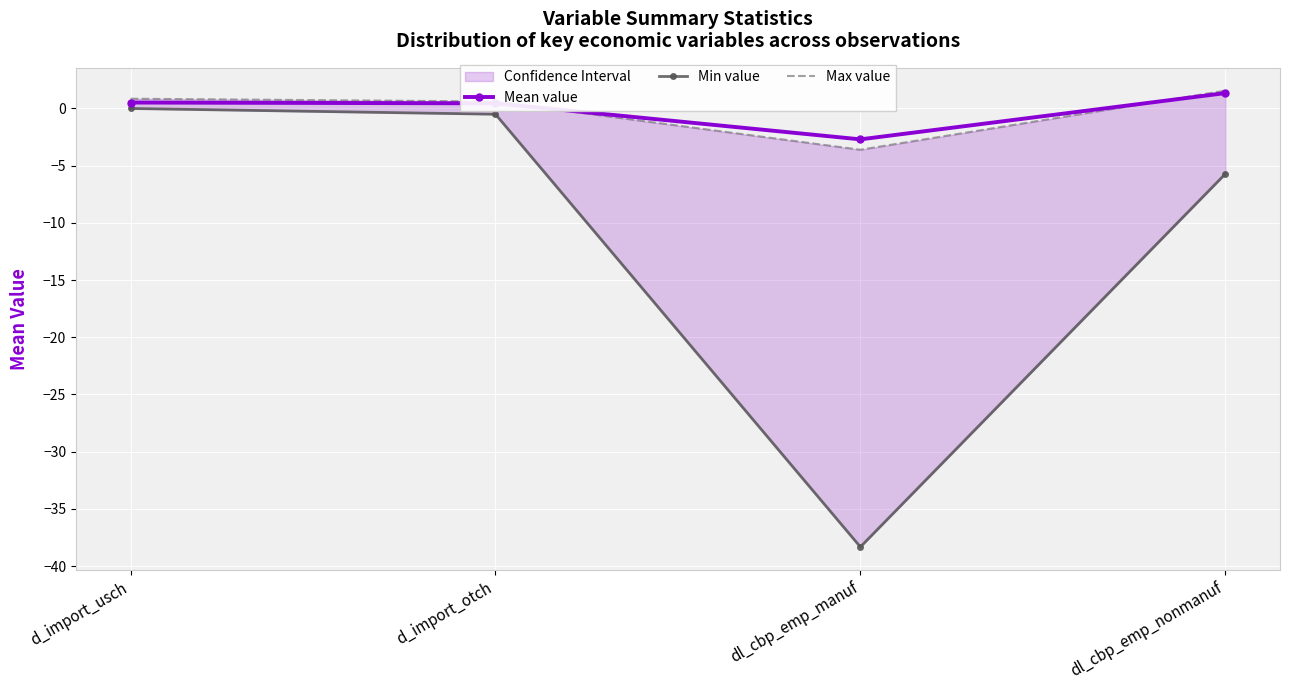

What is the average value of the Max value series?

-0.2